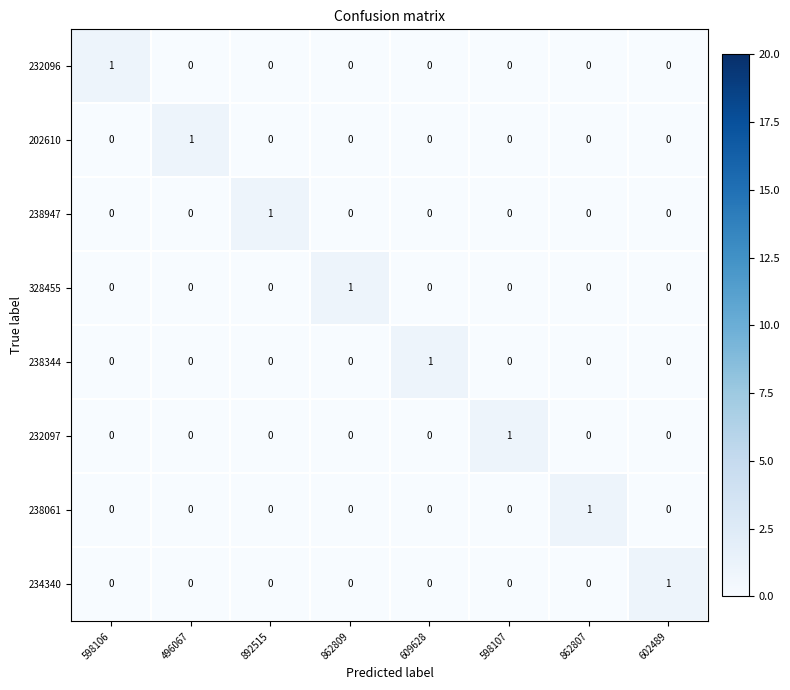

At how many categories does at least one series exceed 0?

8